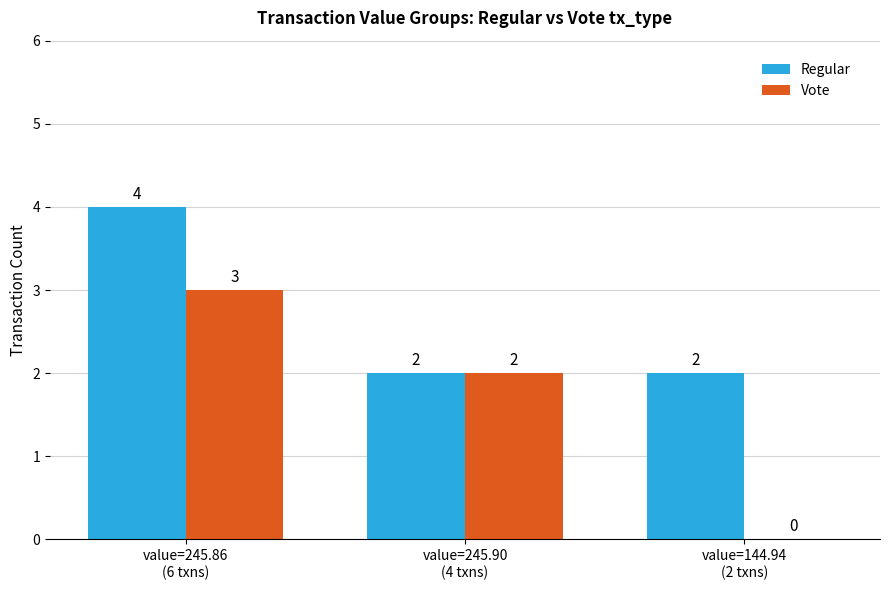

What is the average value of the Regular series?

3